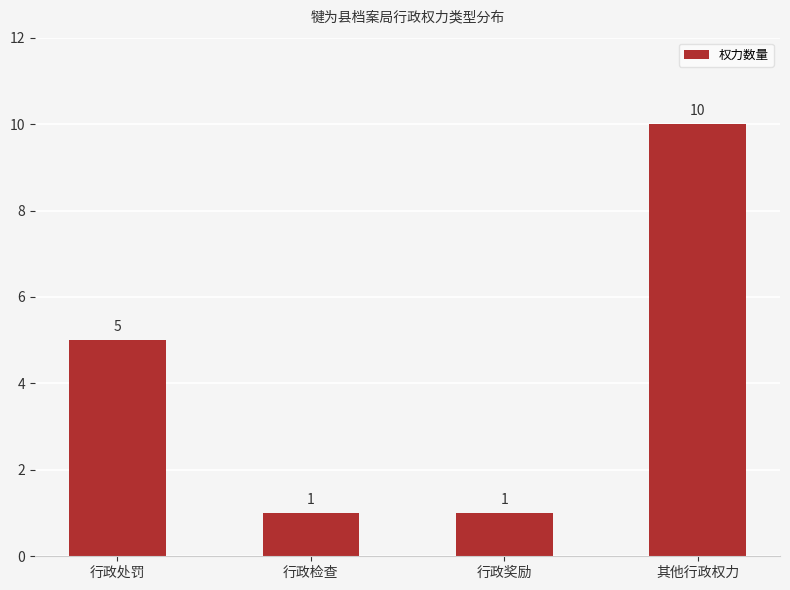

The chart shows a value of 1 at 行政奖励. True or false?

True